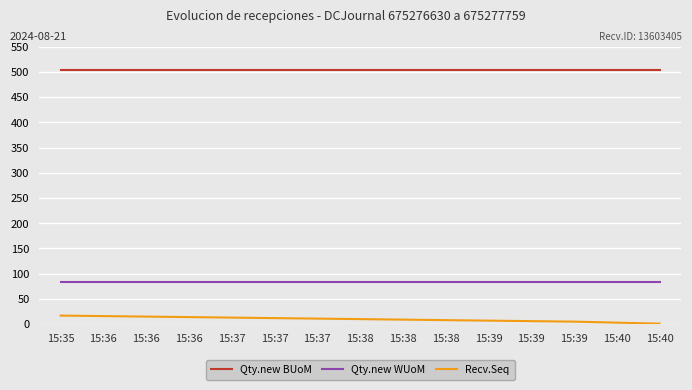

What is the difference between the Recv.Seq values at 15:40 and 15:39?

3